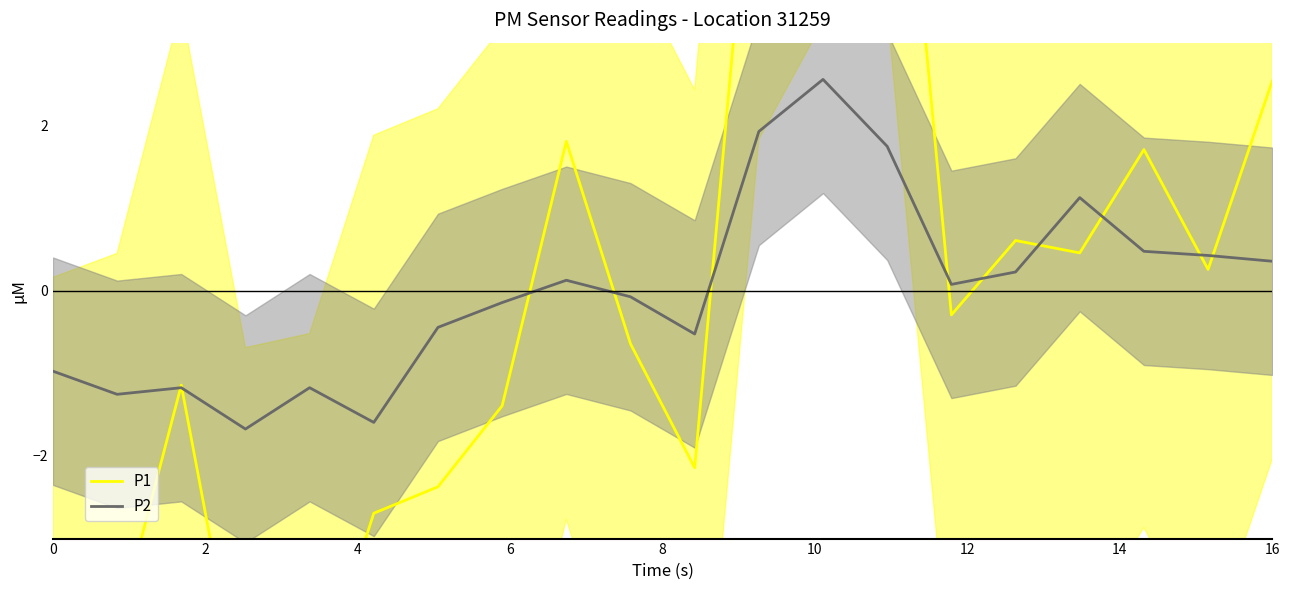

Count the number of data series in this chart.

2